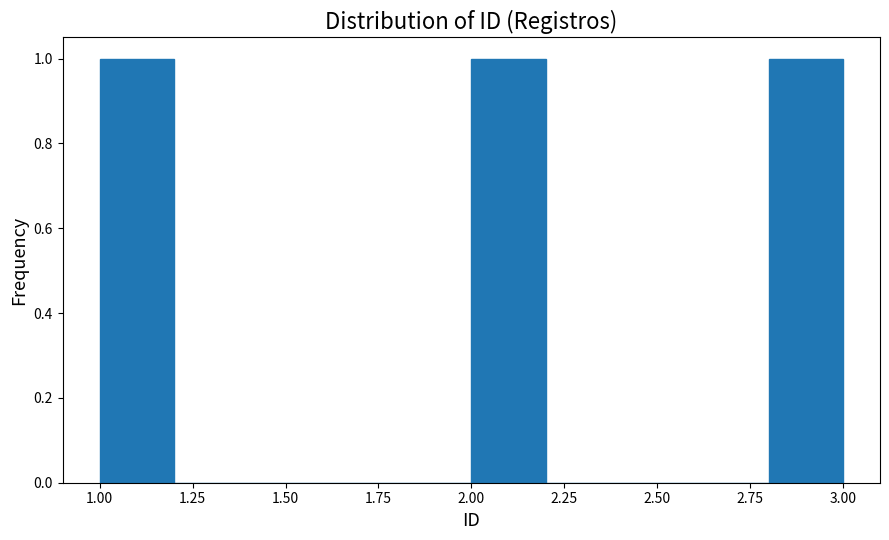

Reading left to right, list every bar in this chart as the range it spans on the x-axis followed by its height. The values are not printed on the chart, so give them approximately, as read against the axis.

1.0 to 1.2: 1
1.2 to 1.4: 0
1.4 to 1.6: 0
1.6 to 1.8: 0
1.8 to 2.0: 0
2.0 to 2.2: 1
2.2 to 2.4: 0
2.4 to 2.6: 0
2.6 to 2.8: 0
2.8 to 3.0: 1